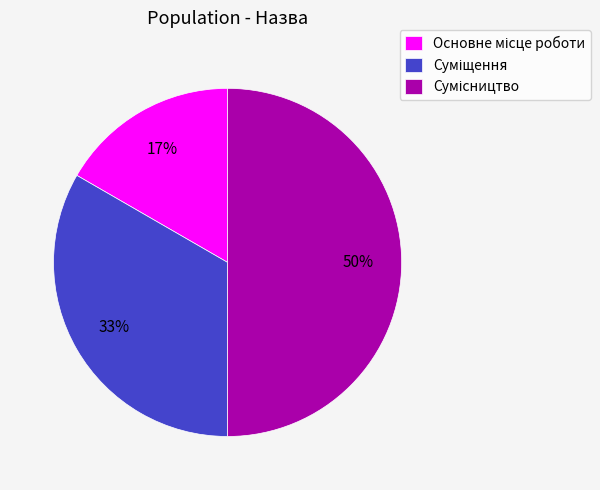

To the nearest percent, what is the average slice percentage?

33%